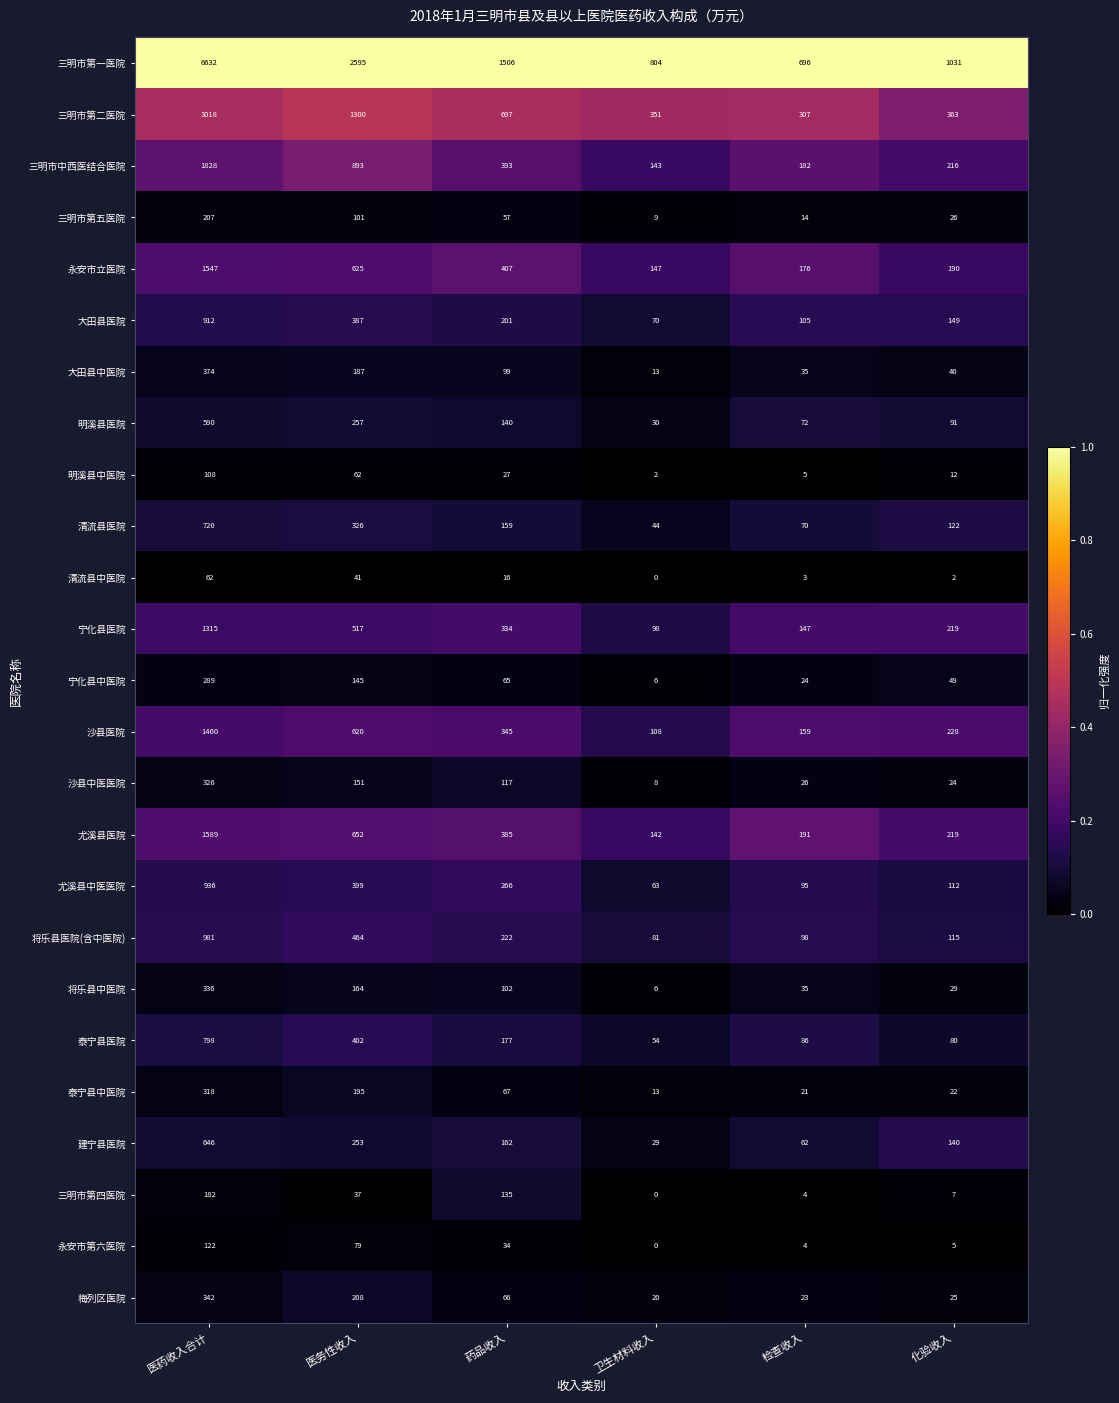

What is the difference between the maximum and minimum values in the 清流县中医院 series?

62